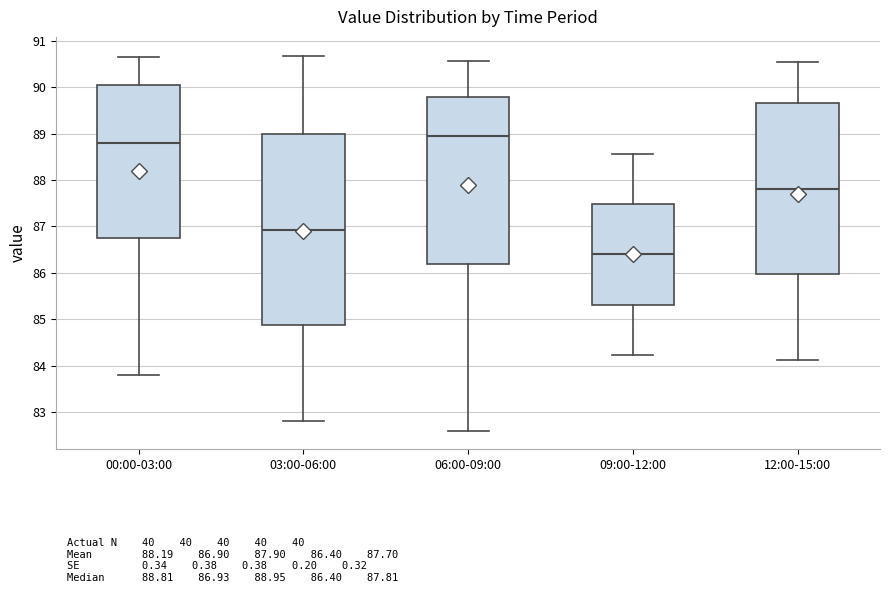

Which box's median line is the highest?

06:00-09:00